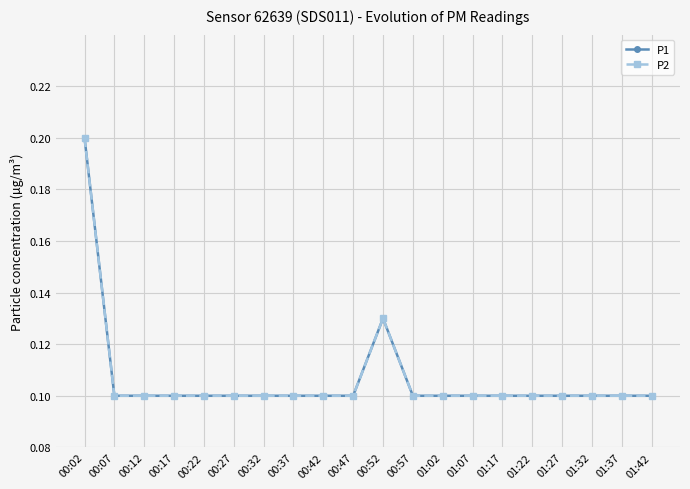

At which label does P1 reach its peak?

00:02